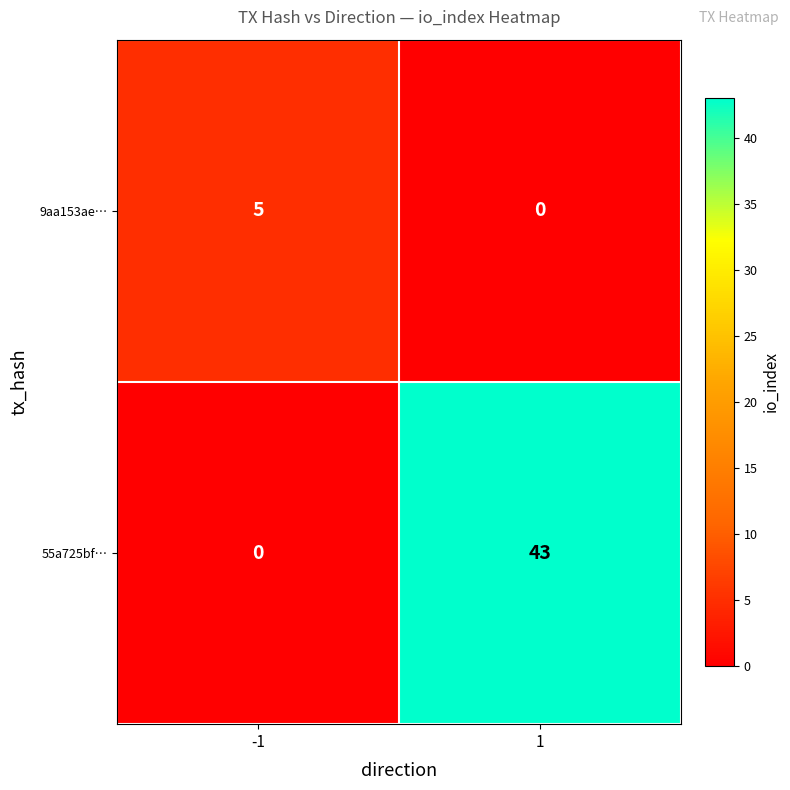

What is the difference between the maximum and minimum values in the 55a725bf… series?

43